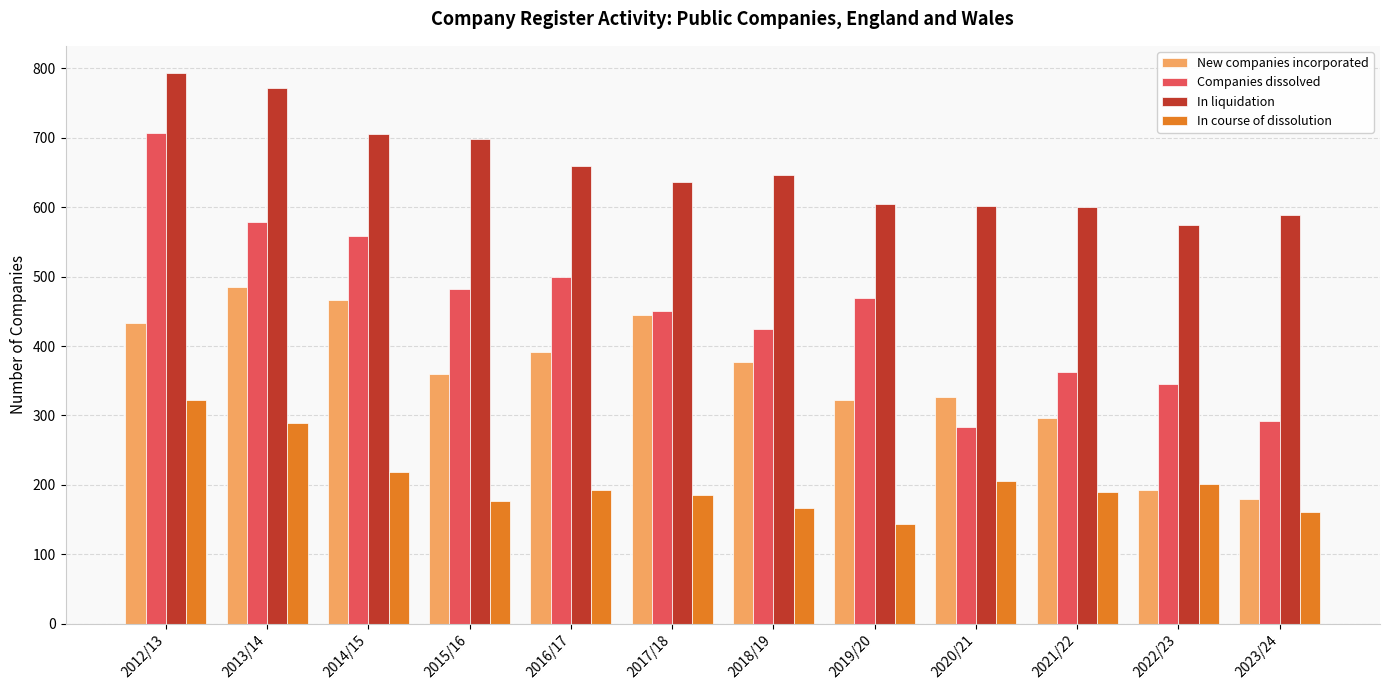

What is the value of the In course of dissolution bar at the 6th from the left?

185